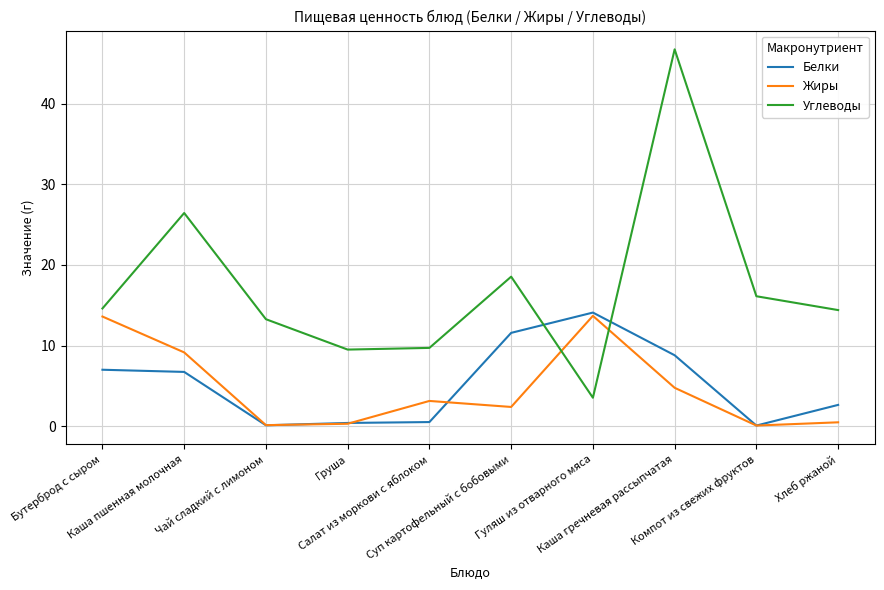

Which series has the largest total across all categories?

Углеводы